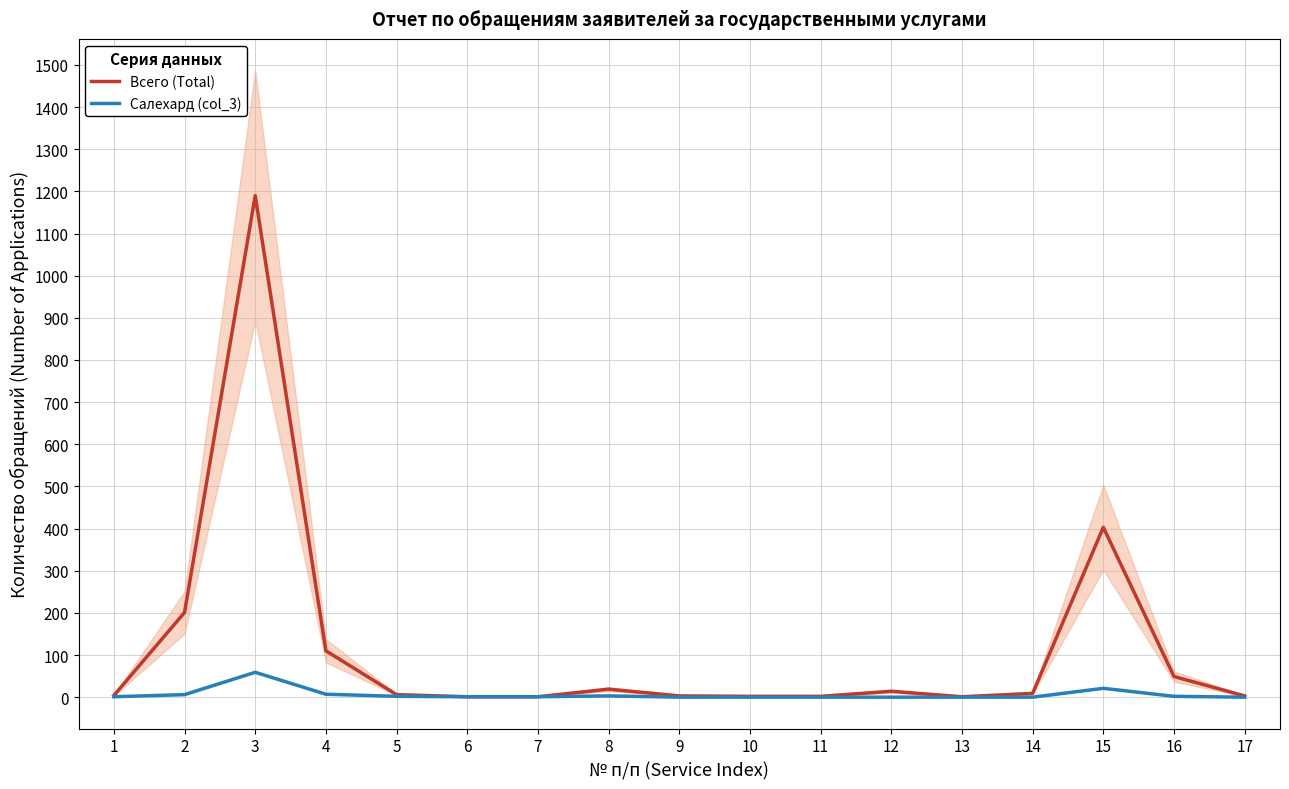

What is the sum of the Салехард (col_3) values at 12 and 15?

21